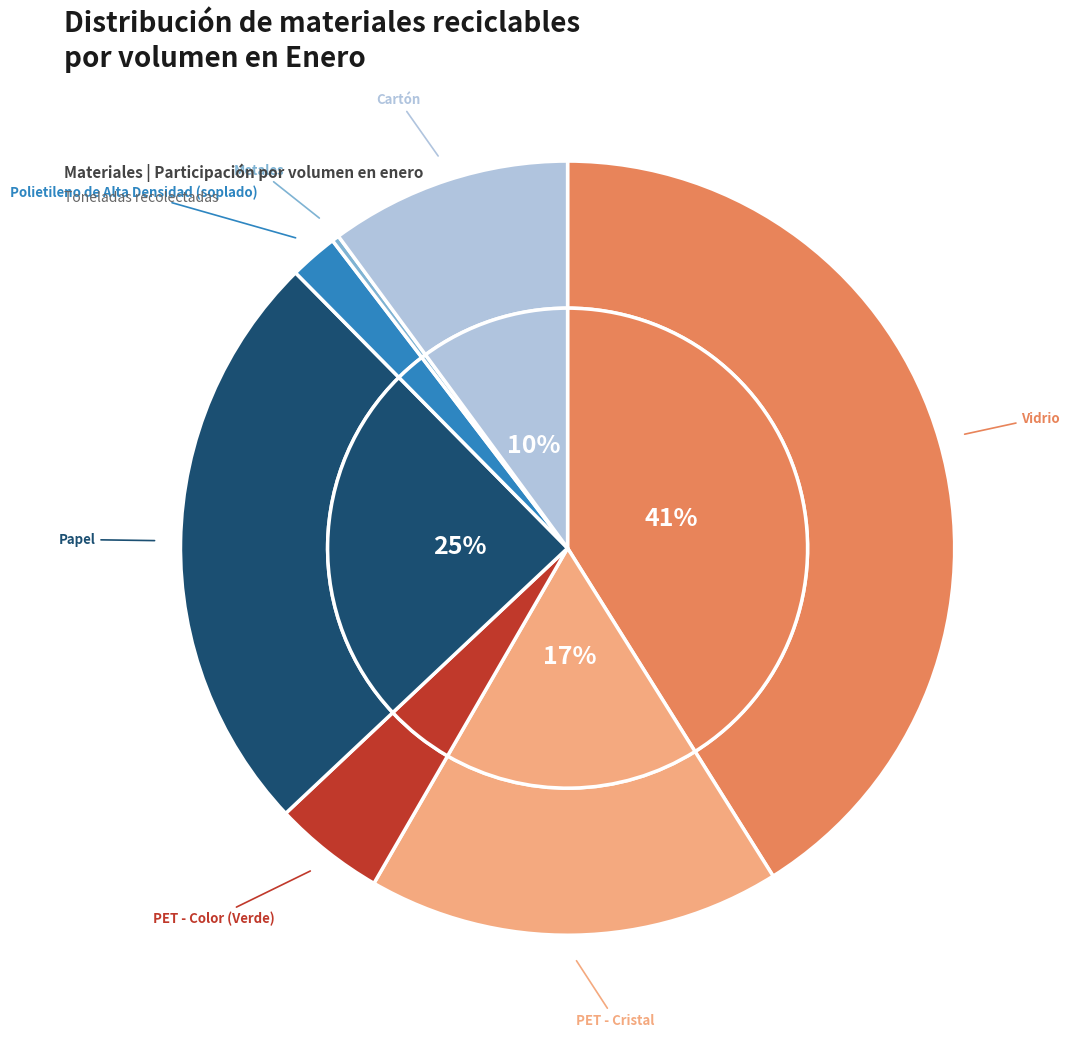

Which slice is the smallest?

Metales